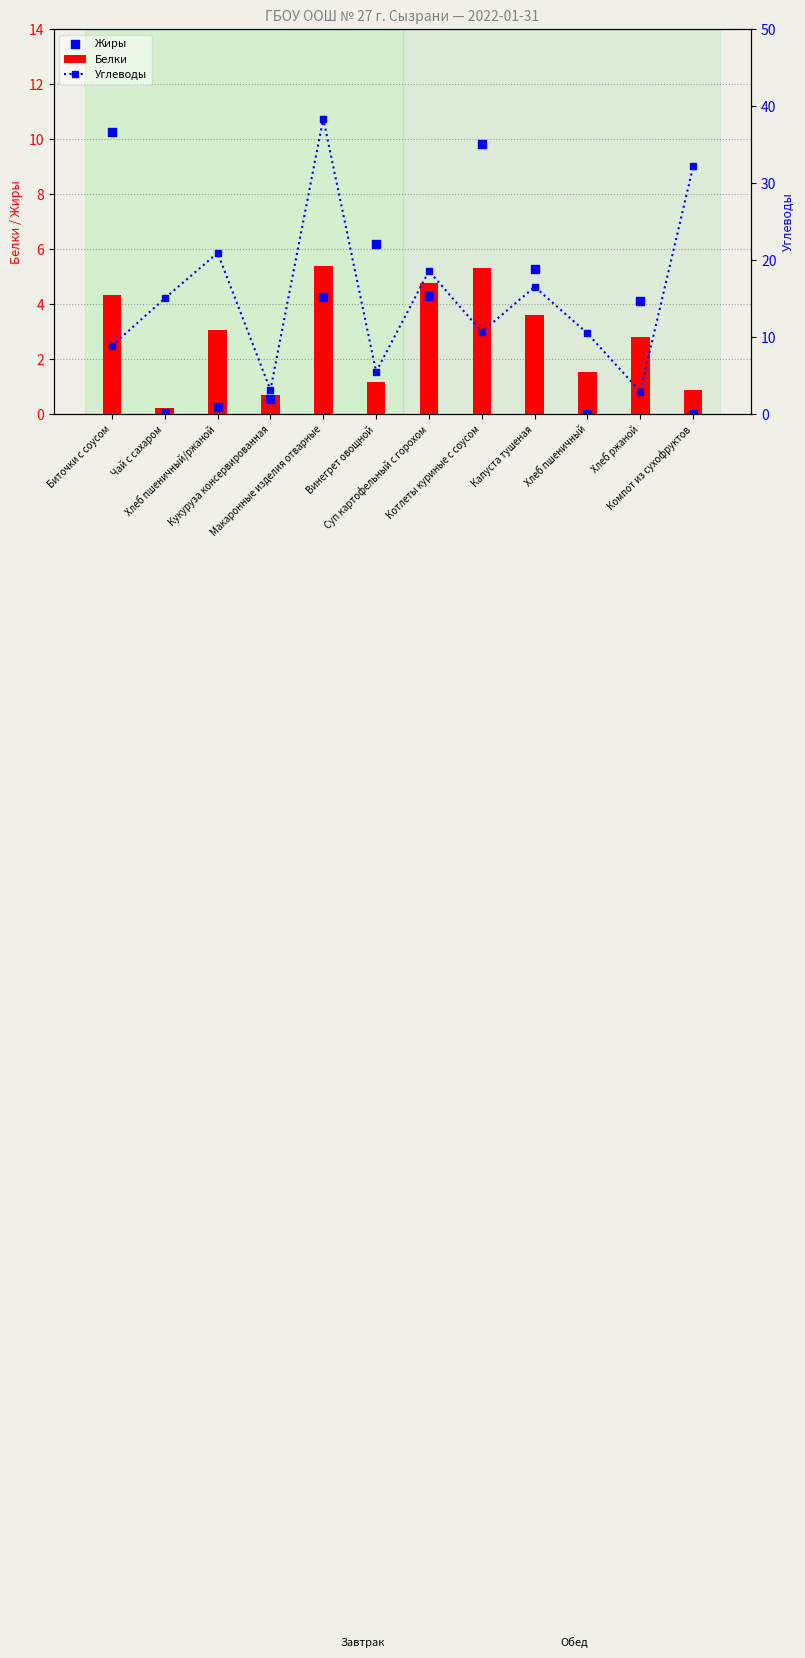

At how many categories does at least one series exceed 26?

2